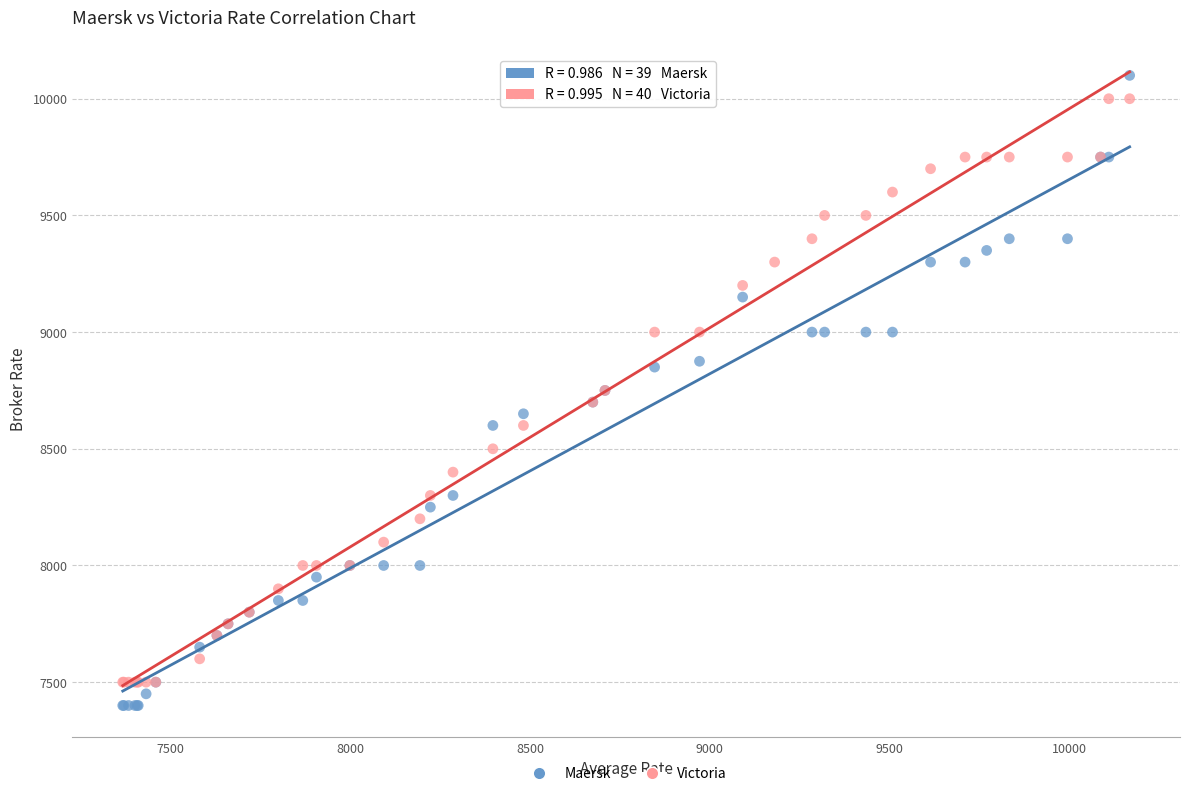

Which series has the widest spread of Y values?

Maersk